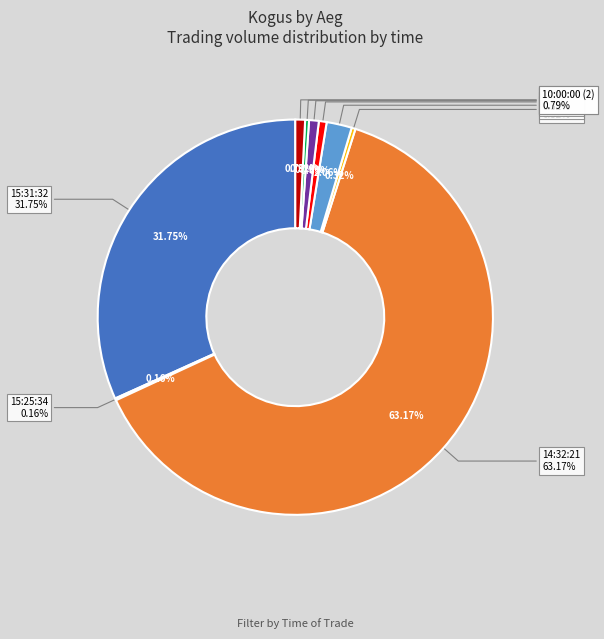

What is the change in value from 12:42:48 to 10:09:03?

+1